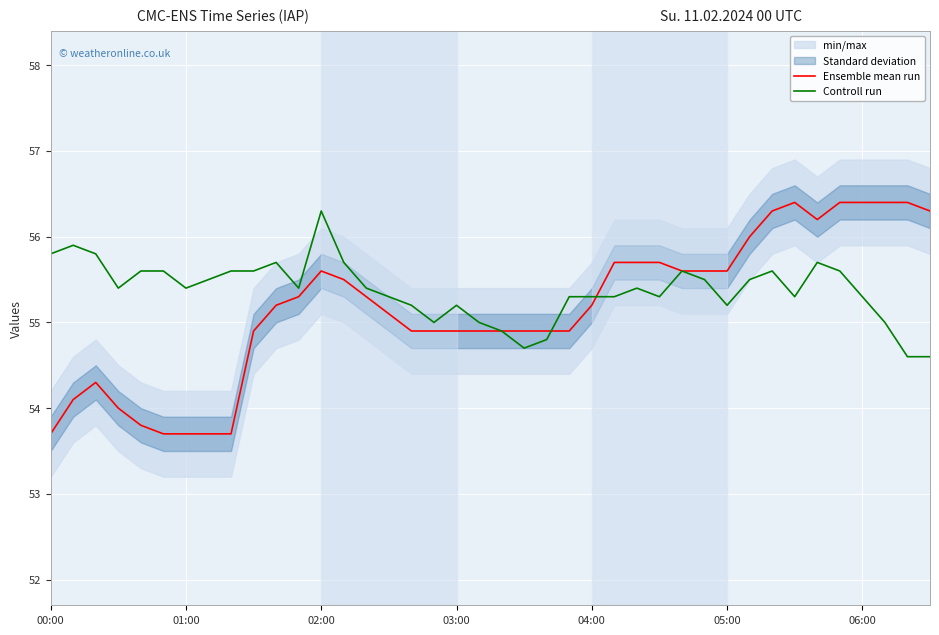

What is the label of the 30th point from the right?

10